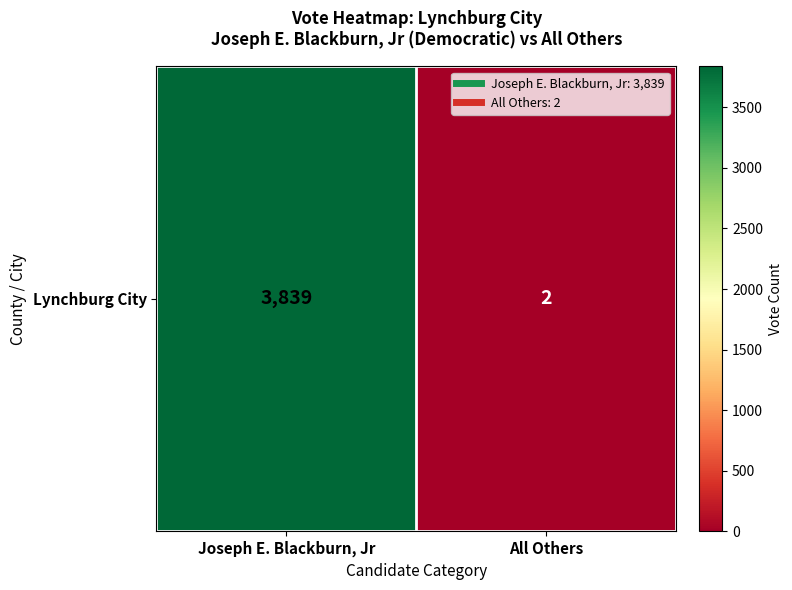

What is the minimum value shown in the chart?

2